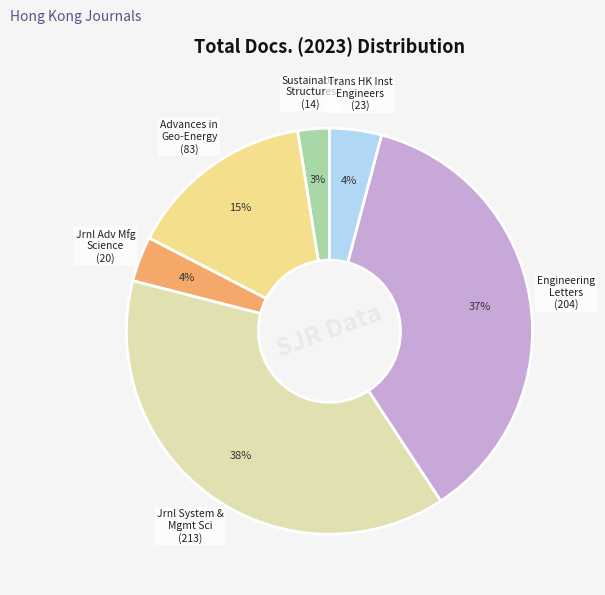

Is there a majority slice in this chart?

No